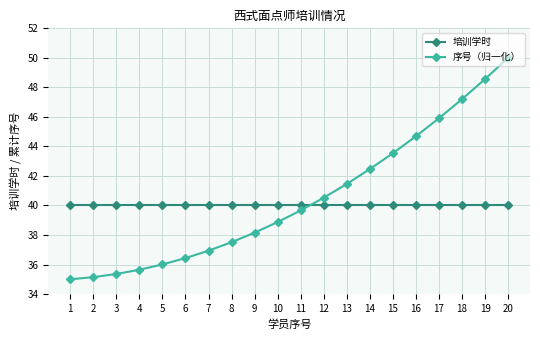

What is the value of the 培训学时 point at the 3rd from the left?

40.0